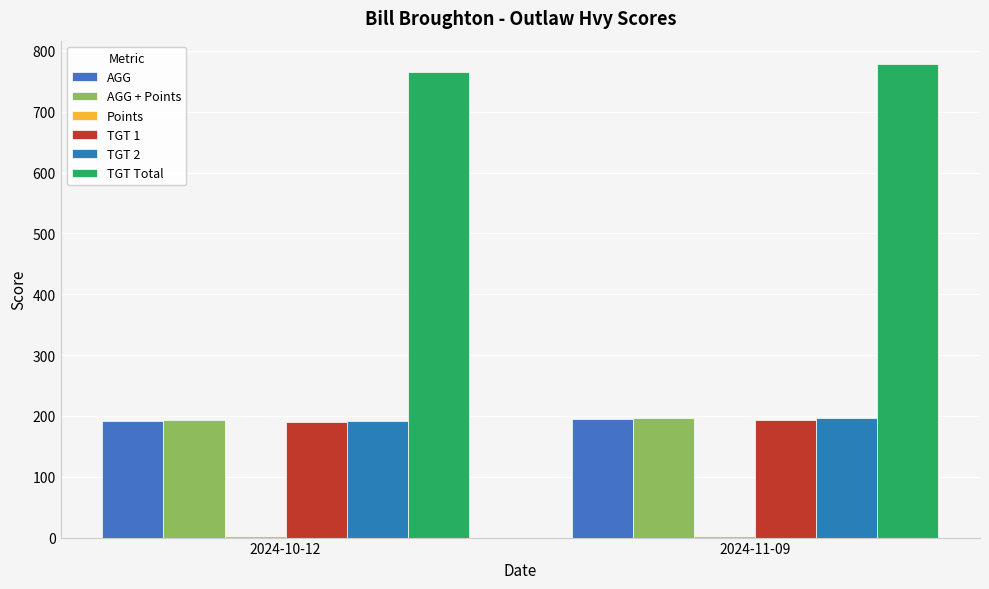

Read the AGG value at 2024-10-12.

191.5